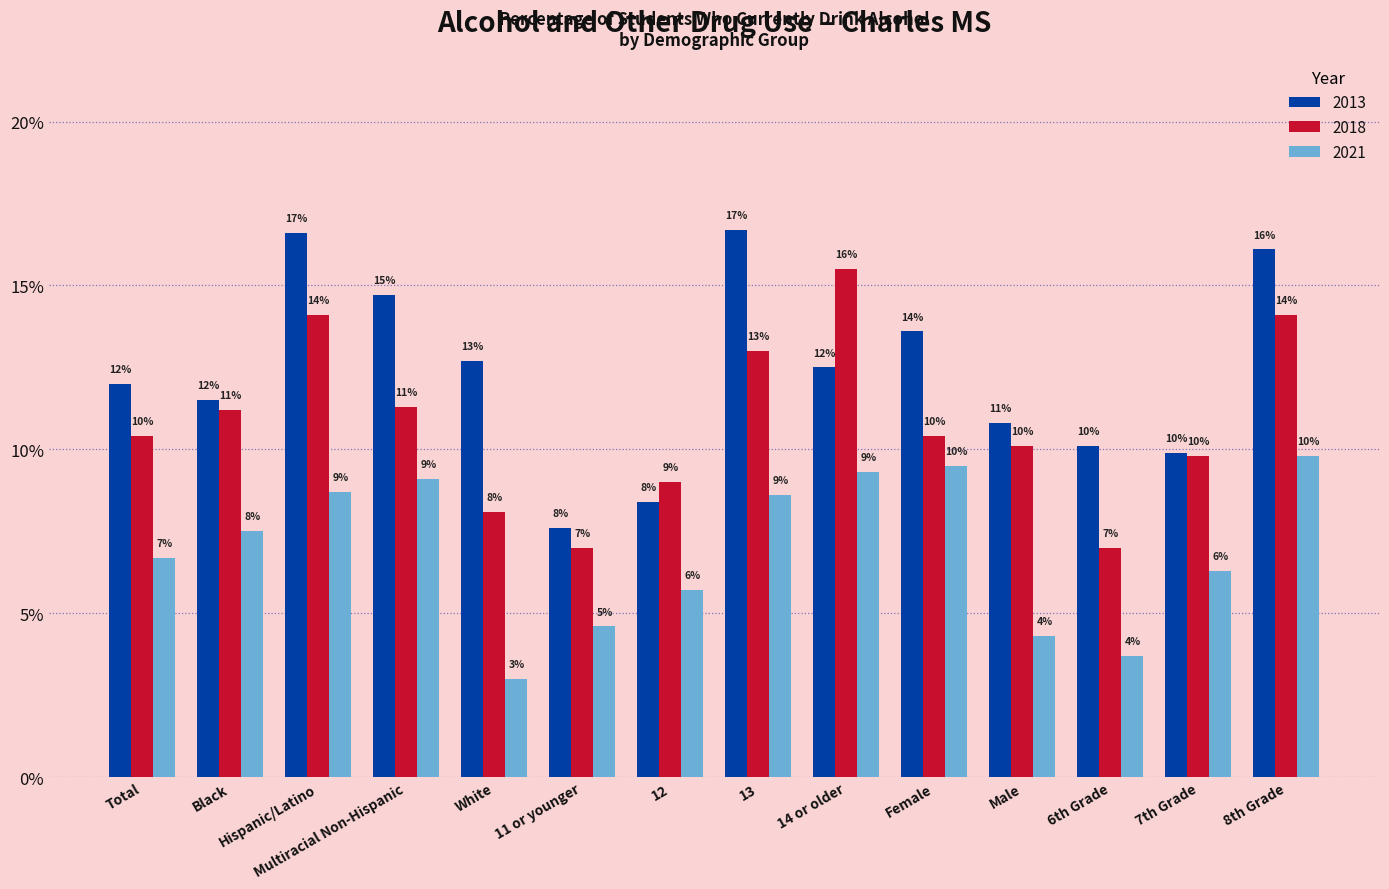

Rank the series by their average value, from lowest to highest.

2021, 2018, 2013